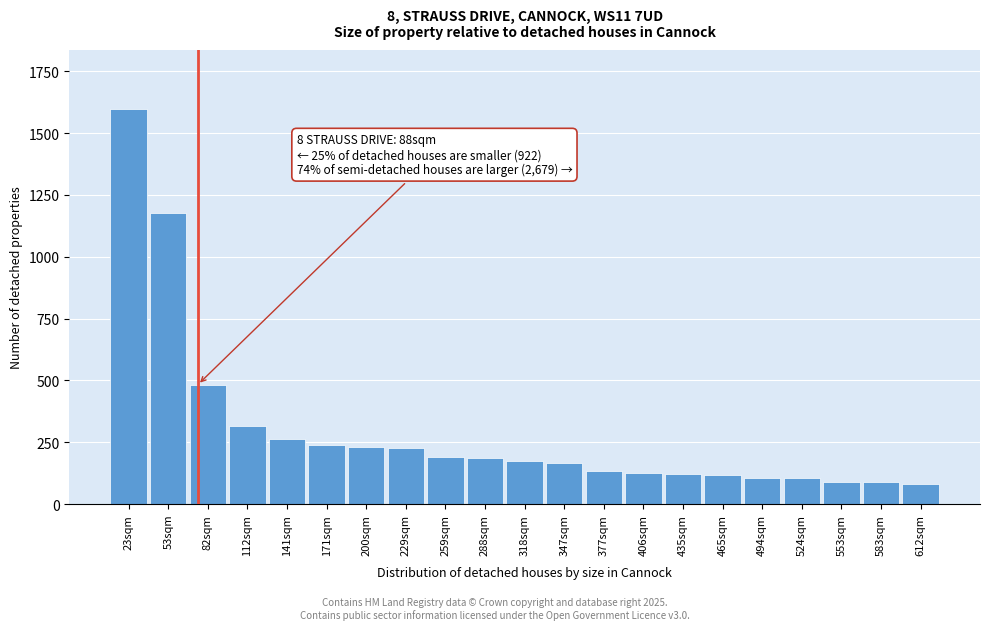

Which label corresponds to the largest value in the chart?

23sqm